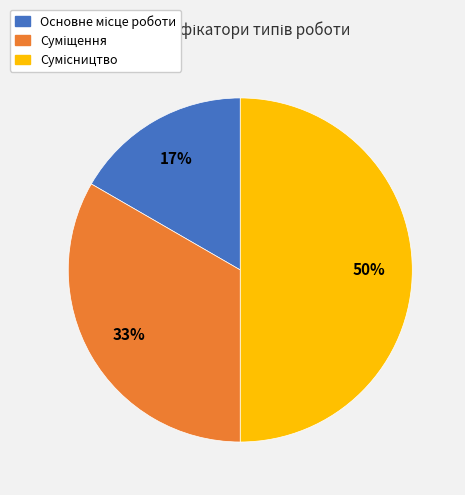

To the nearest percent, what is the average slice percentage?

33%